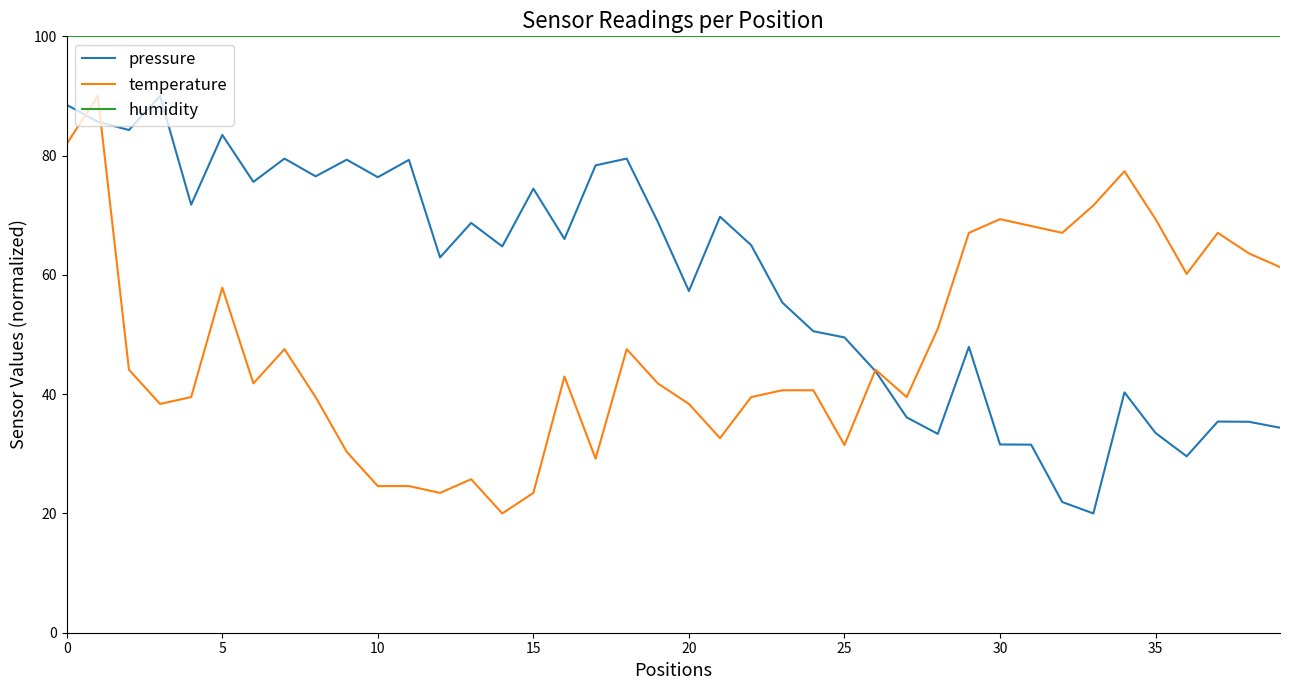

True or false: humidity and temperature cross at least once.

False